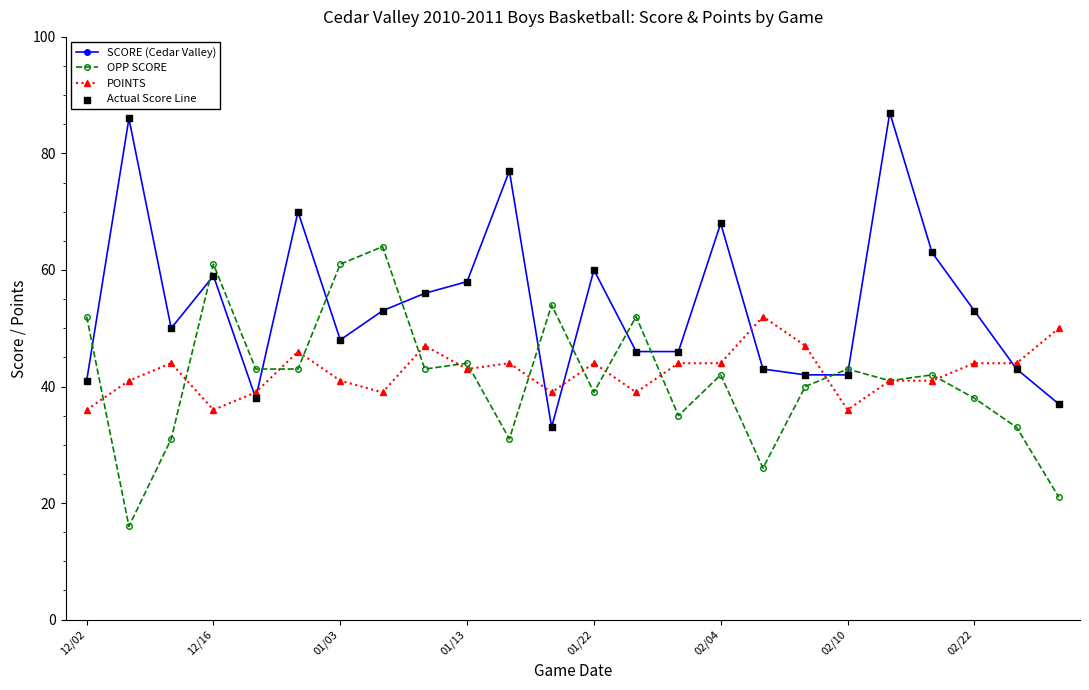

Which series has the largest total across all categories?

SCORE (Cedar Valley)